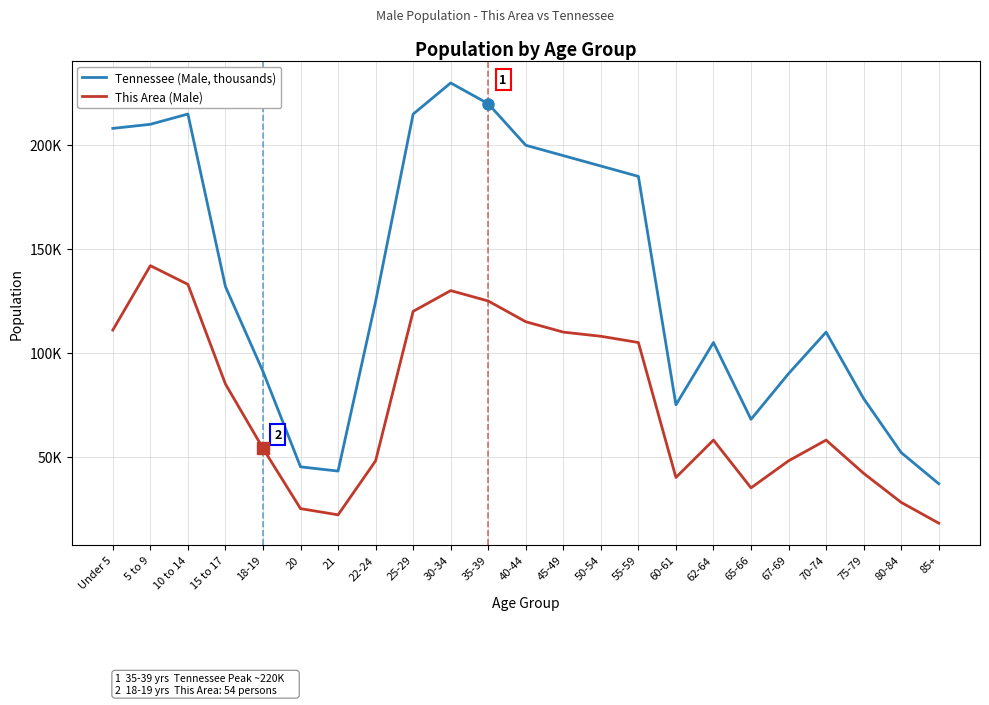

True or false: Tennessee (Male, thousands) has a value of 349.5 at 30-34.

False